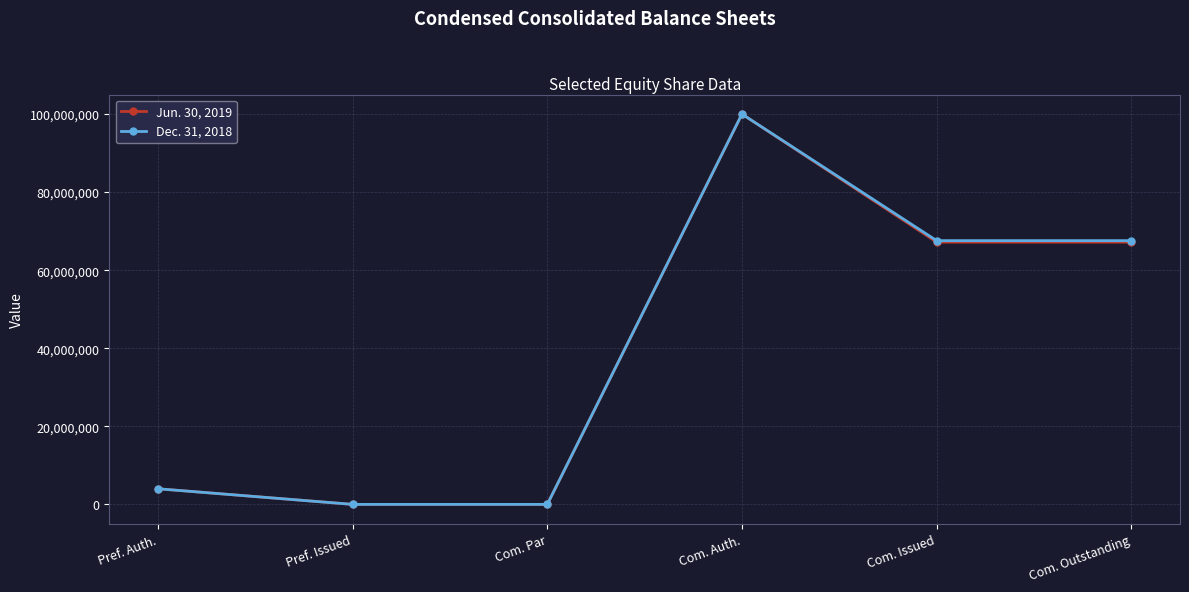

At which category is the sum across all series the highest?

Com. Auth.